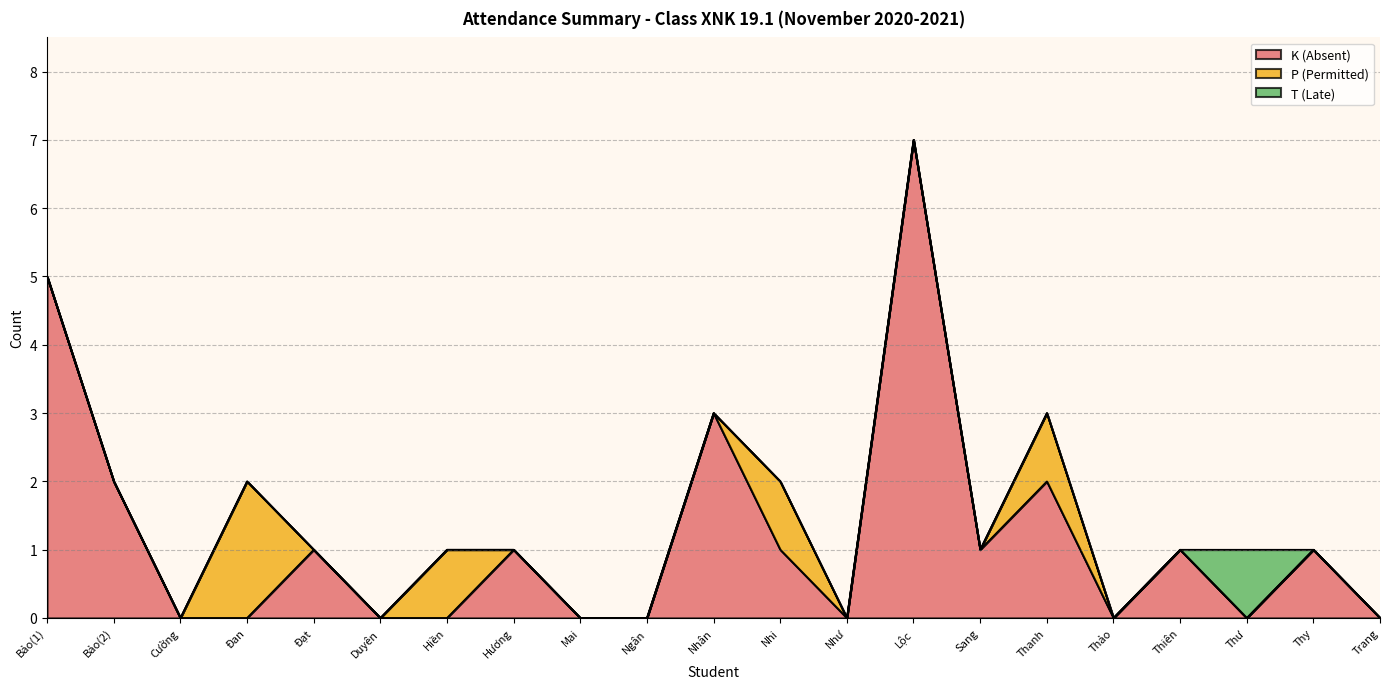

Is it true that K (Absent) equals 0 at Thảo?

True